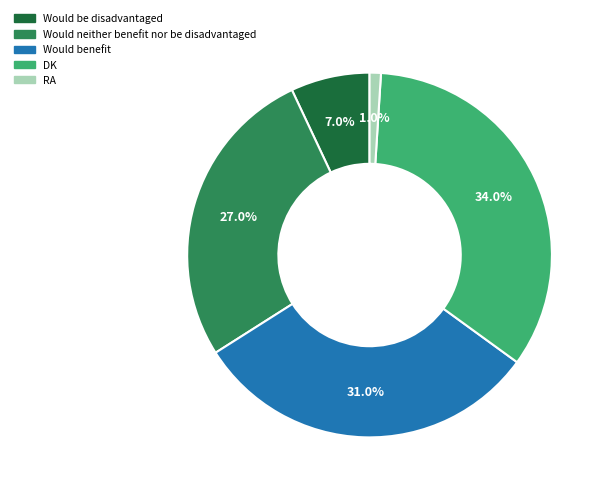

Do Would neither benefit nor be disadvantaged and Would be disadvantaged together represent more than half of the pie?

No